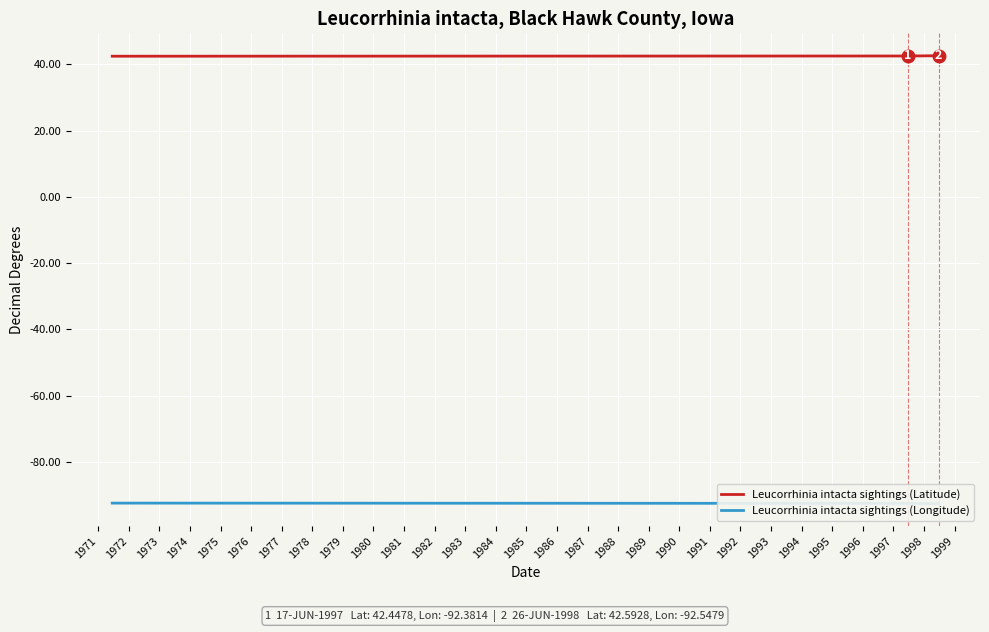

What are all the series names shown in the legend?

Leucorrhinia intacta sightings (Latitude), Leucorrhinia intacta sightings (Longitude)